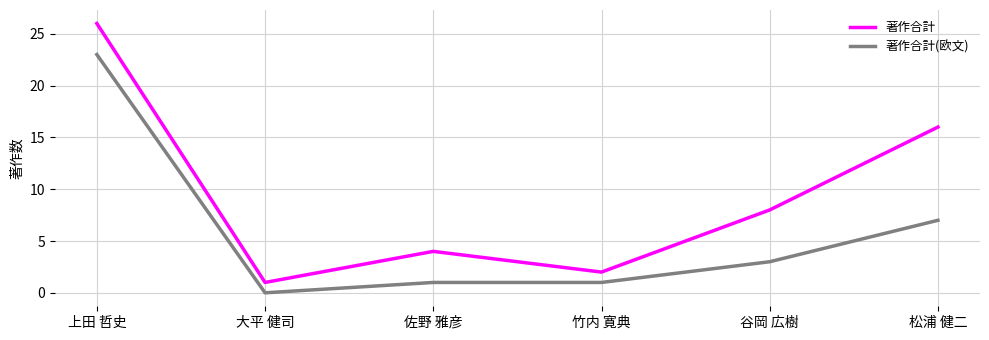

What is the sum of all 著作合計 values?

57